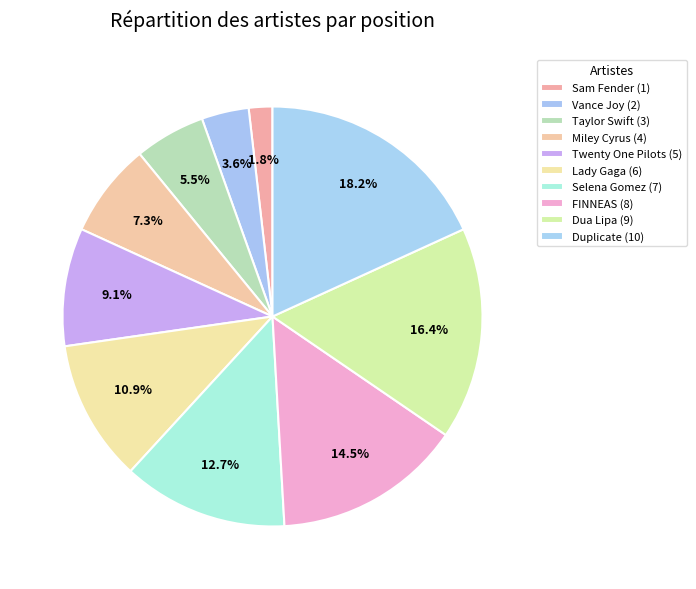

To the nearest percent, what is the average slice percentage?

10%